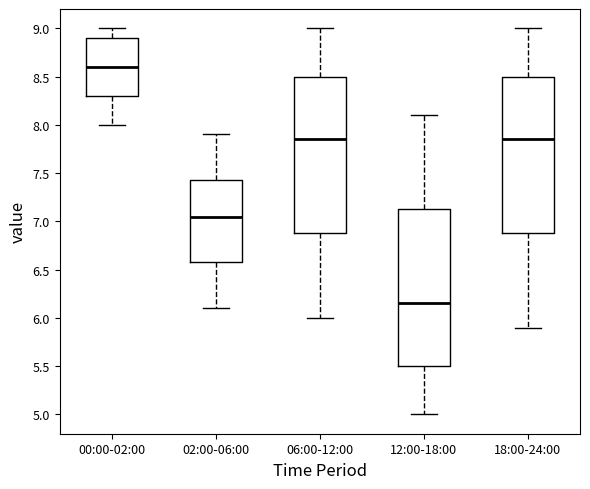

Reading left to right, read every box against the y-axis: the position of its median line, the range the box covers, and the ends of its whiskers. The values are not printed on the chart, so give them approximately, as read against the axis.

00:00-02:00: median 8.60, box 8.30 to 8.90, whiskers 8.00 to 9.00
02:00-06:00: median 7.05, box 6.60 to 7.45, whiskers 6.10 to 7.90
06:00-12:00: median 7.85, box 6.90 to 8.50, whiskers 6.00 to 9.00
12:00-18:00: median 6.15, box 5.50 to 7.15, whiskers 5.00 to 8.10
18:00-24:00: median 7.85, box 6.90 to 8.50, whiskers 5.90 to 9.00